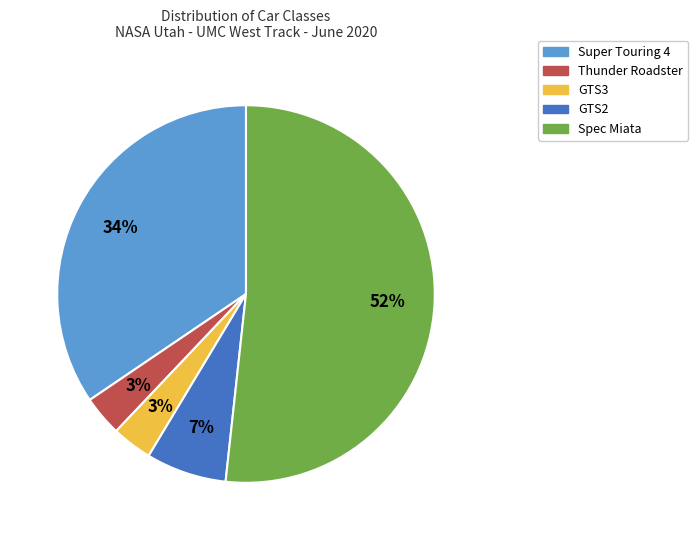

To the nearest percent, what is the average slice percentage?

20%